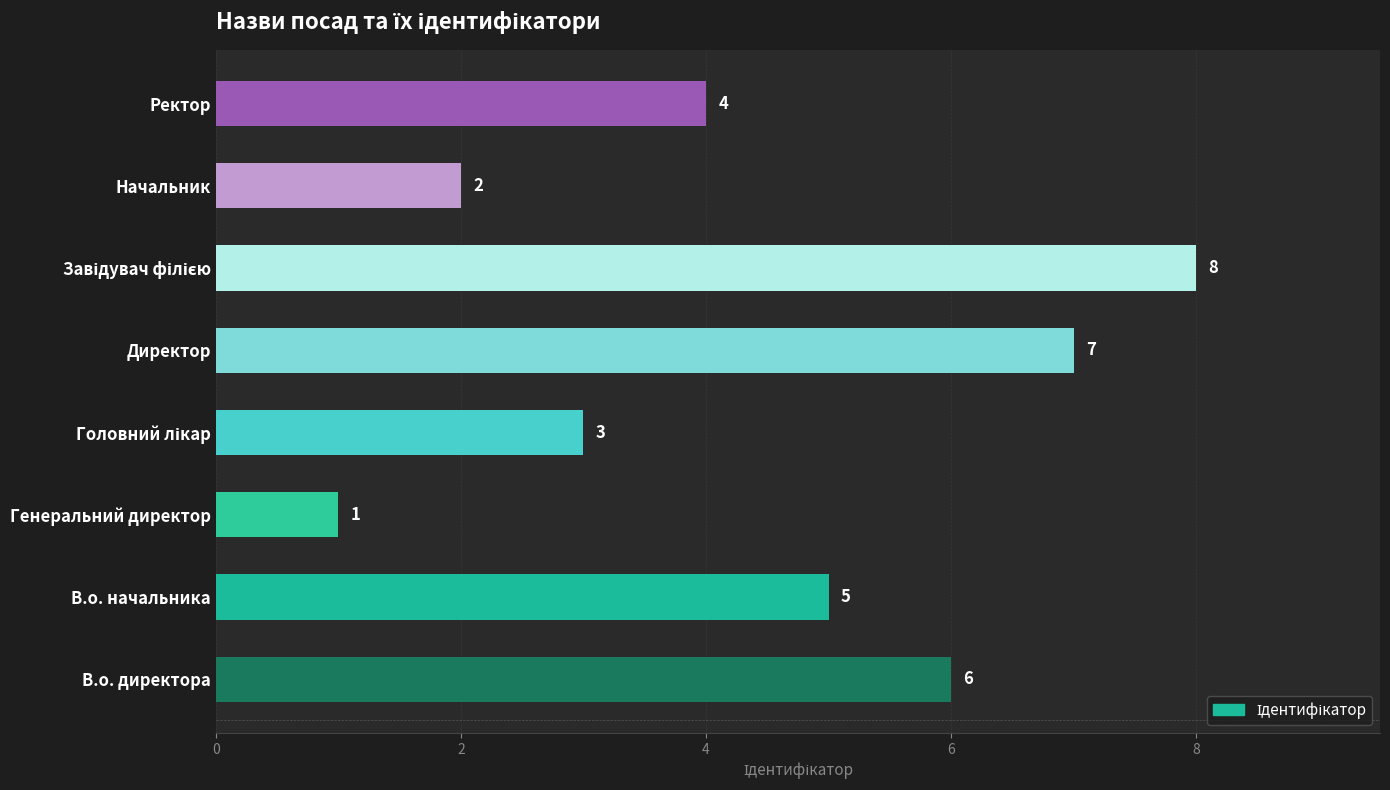

What is the minimum value shown in the chart?

1